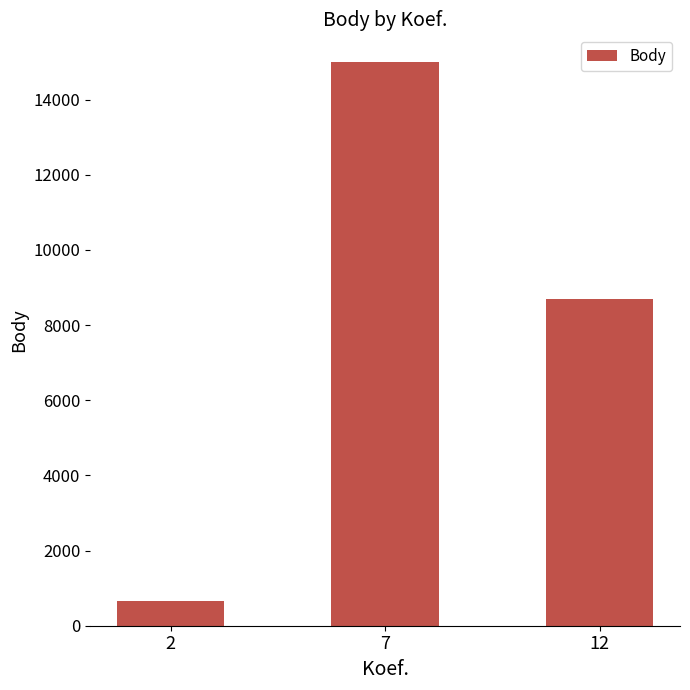

What is the value of the 3rd bar from the left?

8699